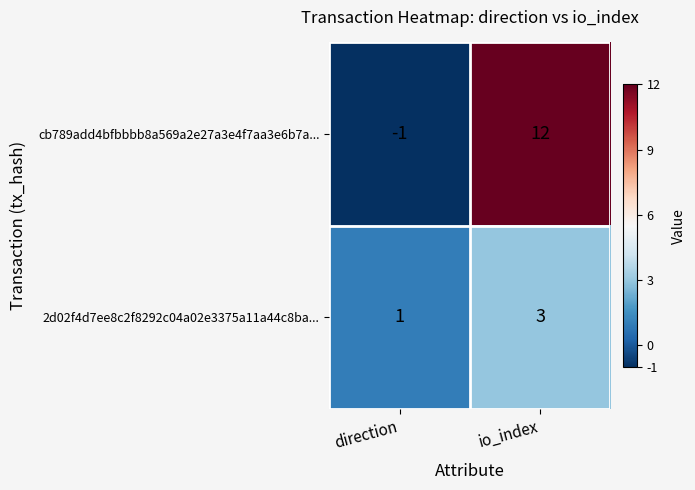

The value of 2d02f4d7ee8c2f8292c04a02e3375a11a44c8ba... at io_index is 3. True or false?

True